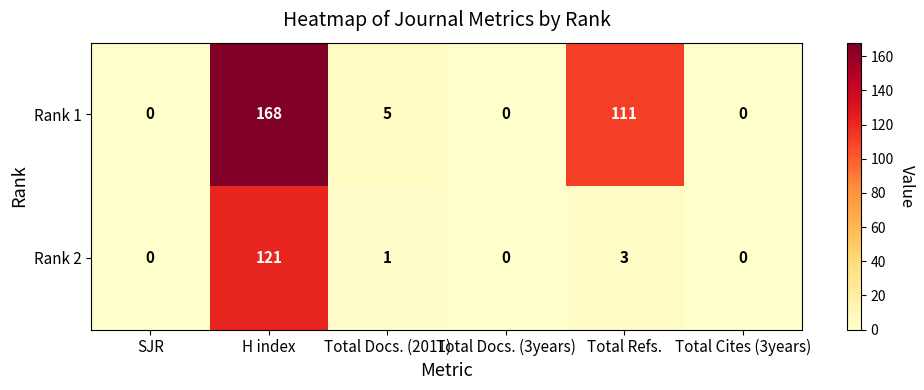

Which series has the largest range (max minus min)?

Rank 1